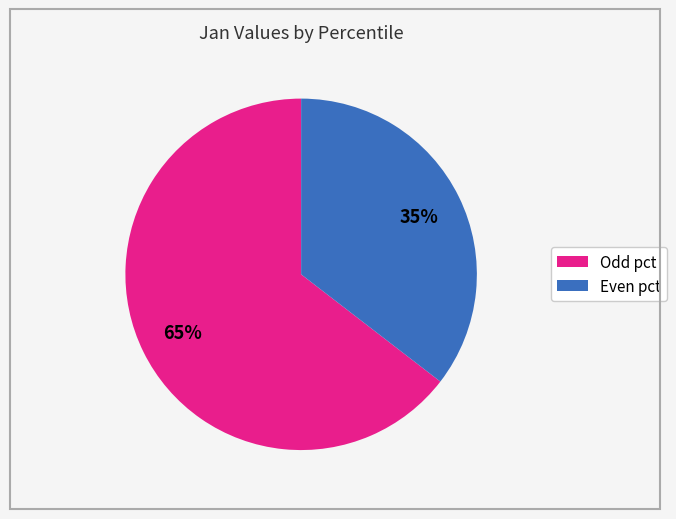

Is there any slice that represents more than half of the pie?

Yes